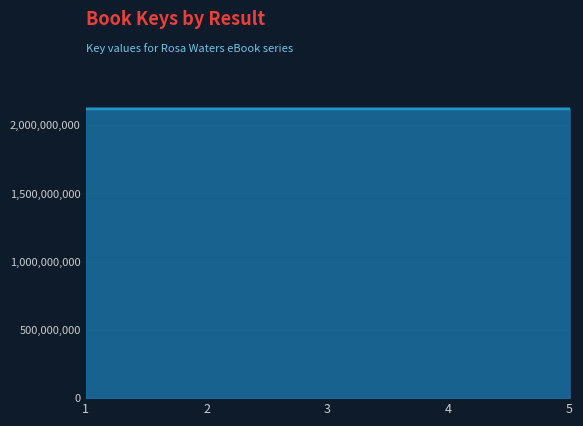

Approximately how many times larger is the value at 3 compared to 5?

1.0